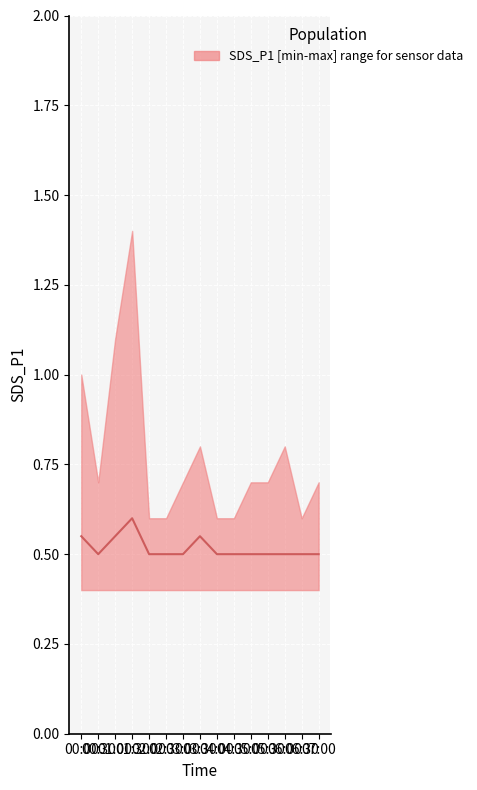

List the labels in order of value, smallest first.

00:30, 02:00, 02:30, 03:00, 04:00, 04:30, 05:00, 05:30, 06:00, 06:30, 07:00, 00:00, 01:00, 03:30, 01:30